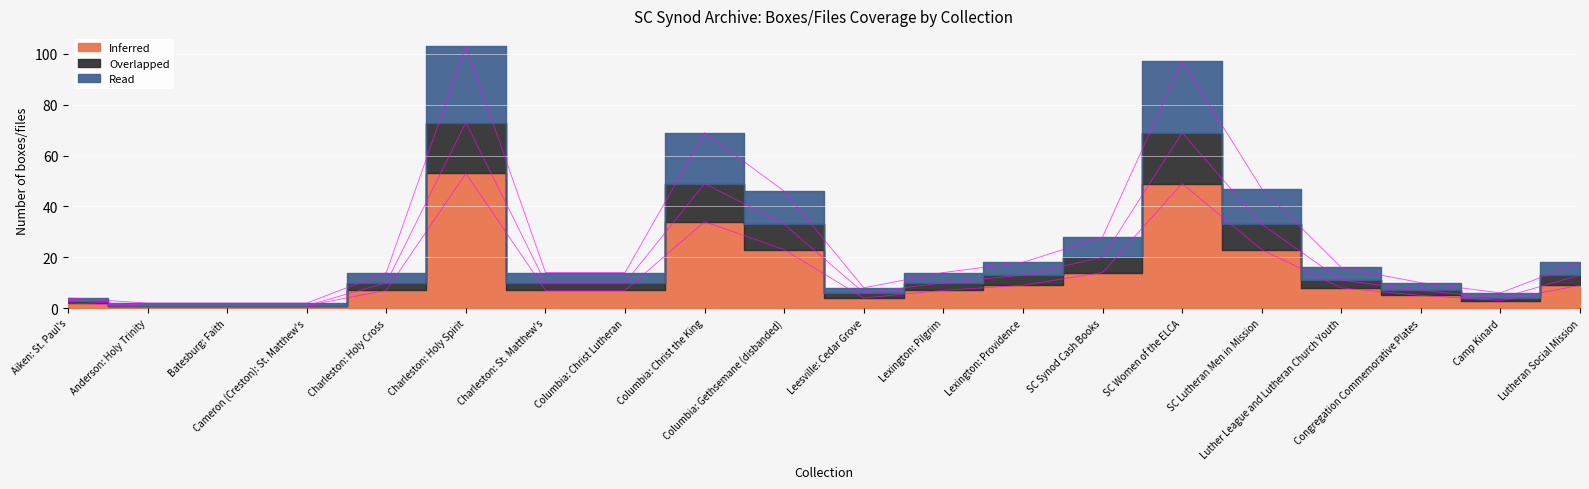

Reading left to right, list all the values displayed in this chart.

Inferred: 2	1	1	1	7	53	7	7	34	23	4	7	9	14	49	23	8	5	3	9
Overlapped: 3	1	1	1	10	73	10	10	49	33	6	10	13	20	69	33	11	7	4	13
Read: 4	2	2	2	14	103	14	14	69	46	8	14	18	28	97	47	16	10	6	18